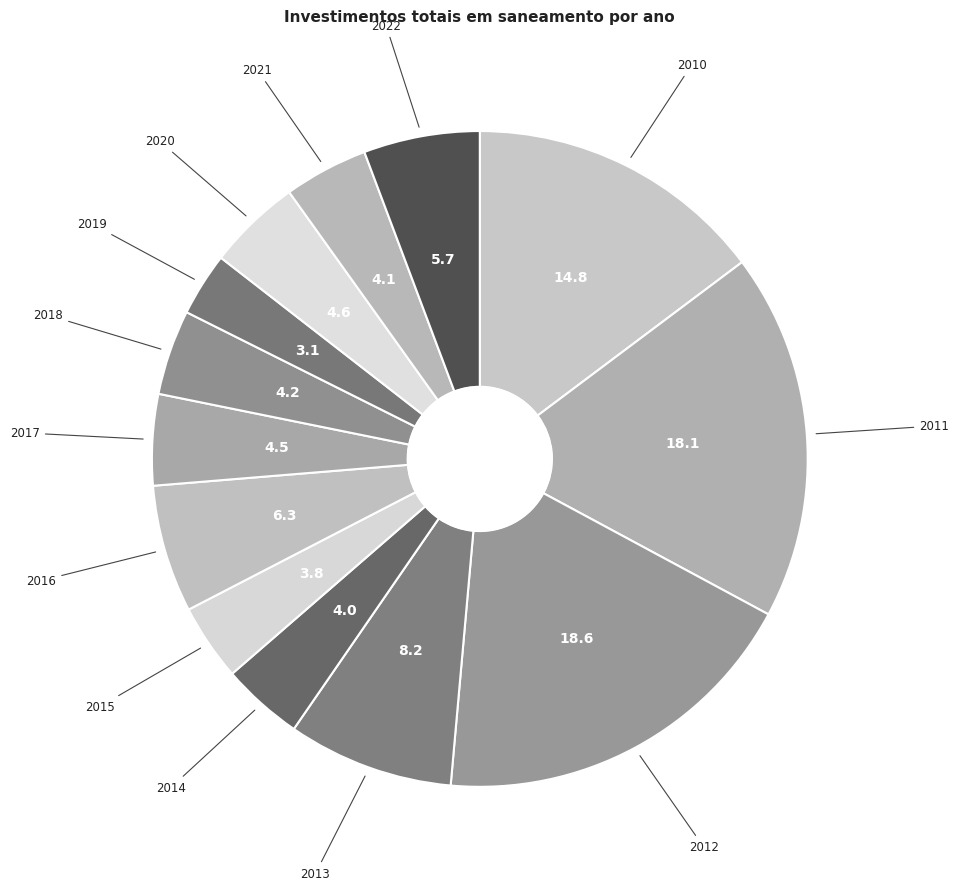

How many segments does this pie chart have?

13